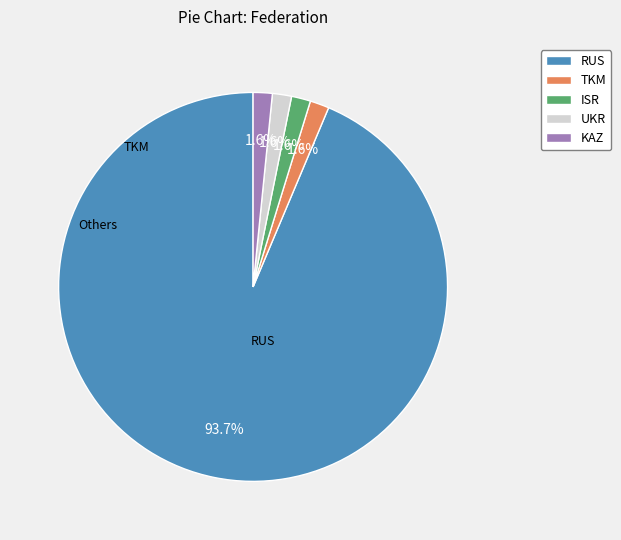

Does any single category account for the majority?

Yes